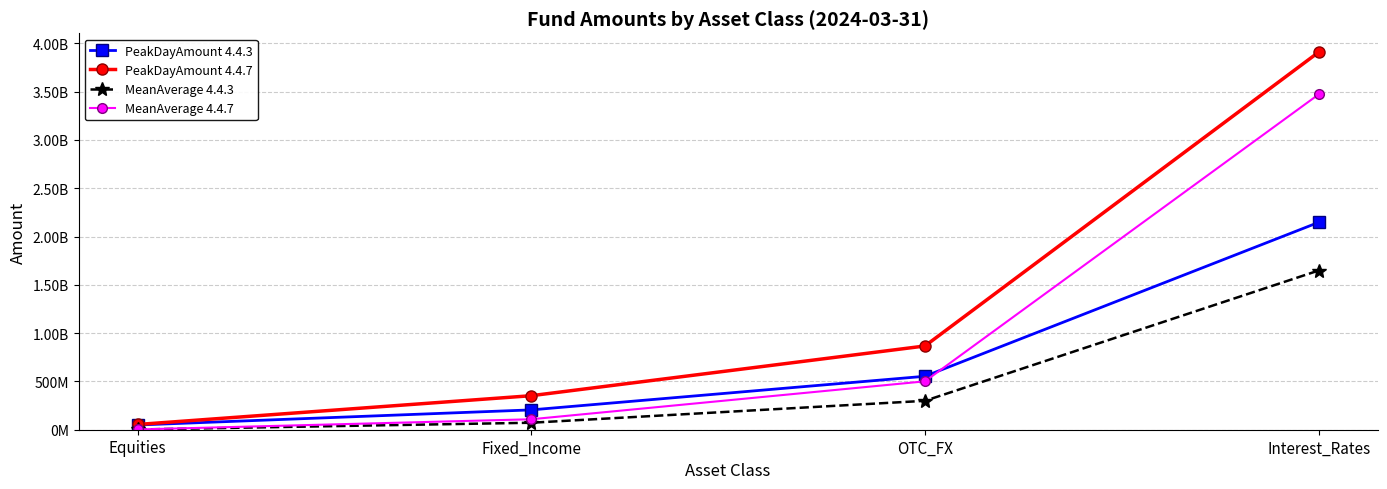

What is the difference between the maximum and second lowest values in the MeanAverage 4.4.7 series?

3363760000